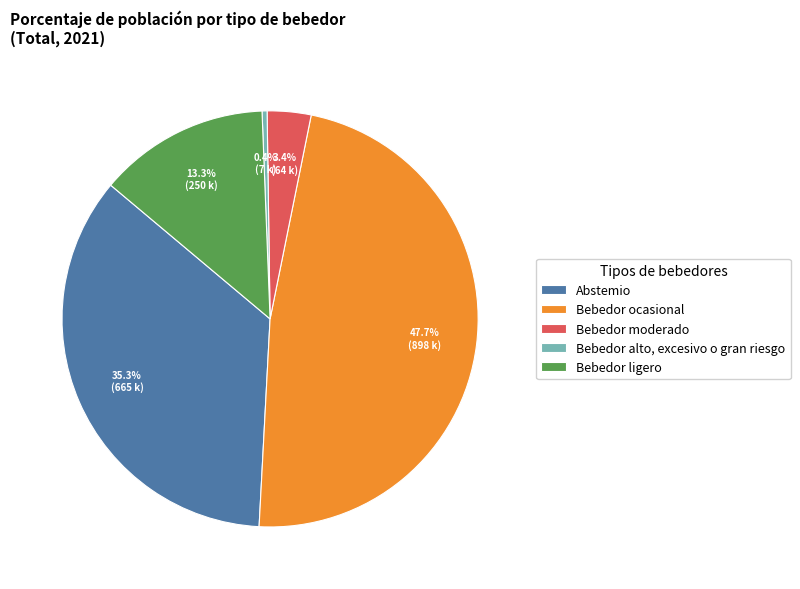

Is Bebedor moderado the majority of the pie?

No